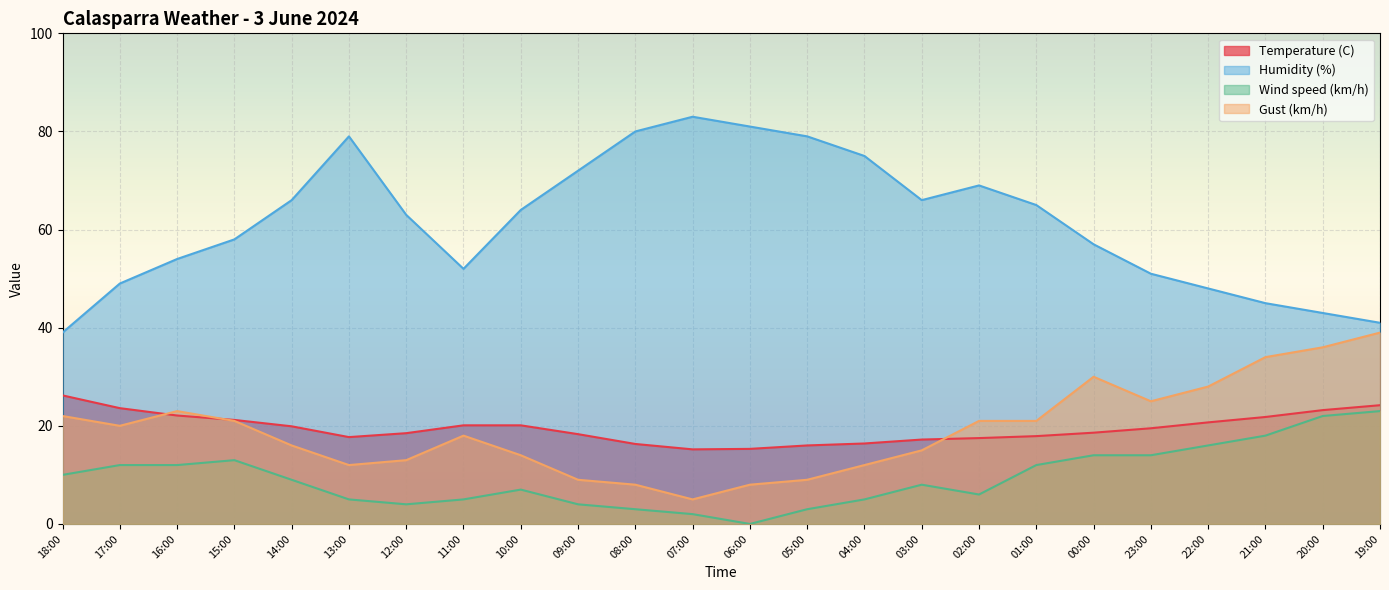

The Wind speed (km/h) series shows 2.0 at 07:00. True or false?

True